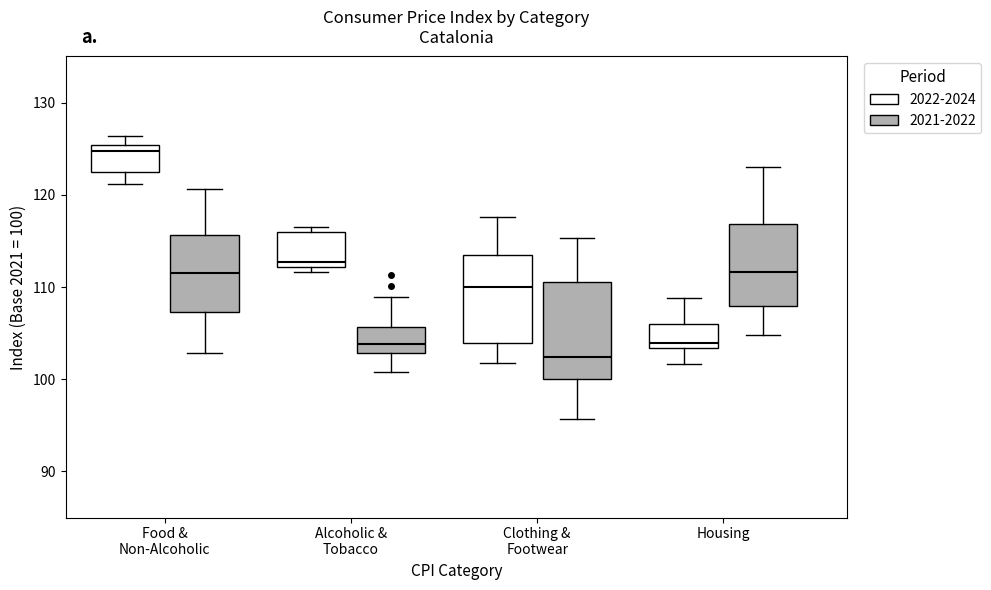

Which box has the lowest median line?

Clothing & Footwear (2021-2022)